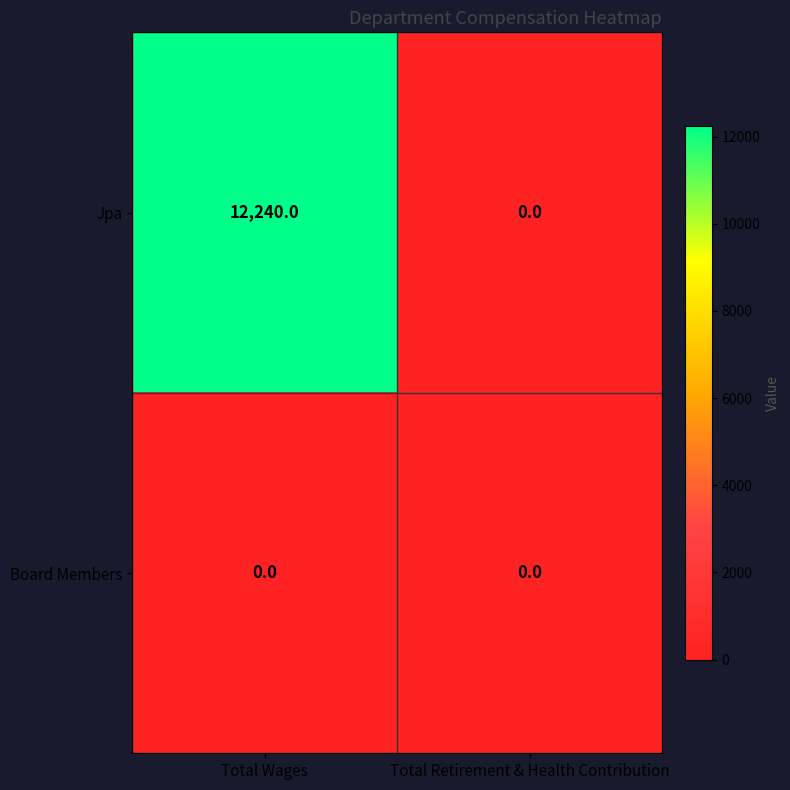

What is the greatest value displayed?

12240